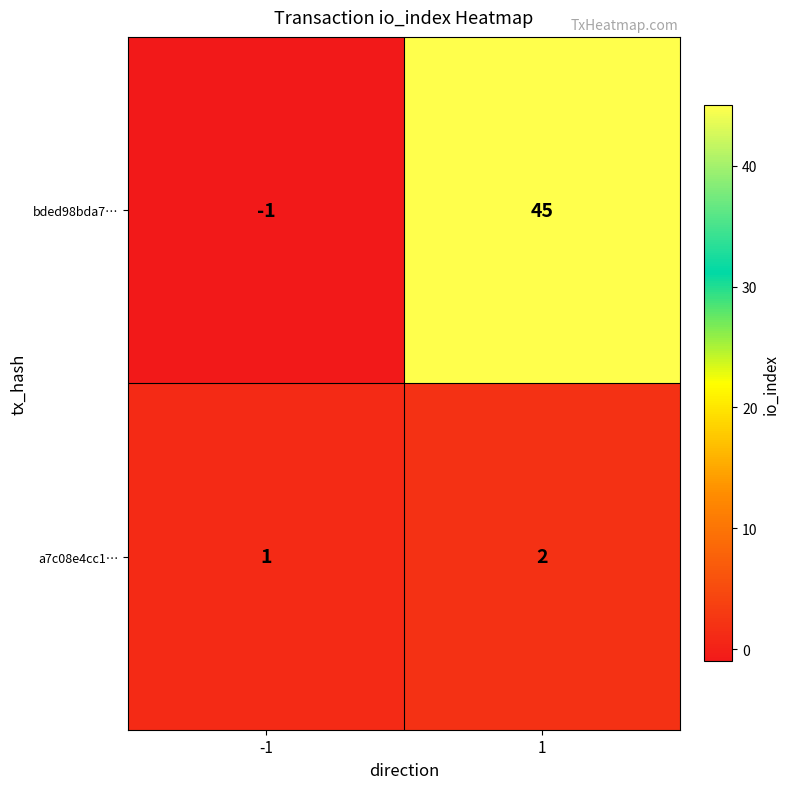

Rank the series at 1 from highest to lowest value.

bded98bda7…, a7c08e4cc1…